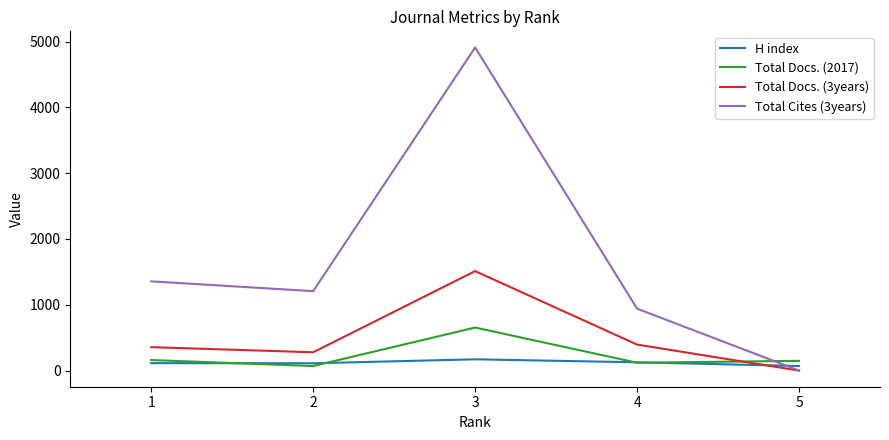

What is the sum of all H index values?

590